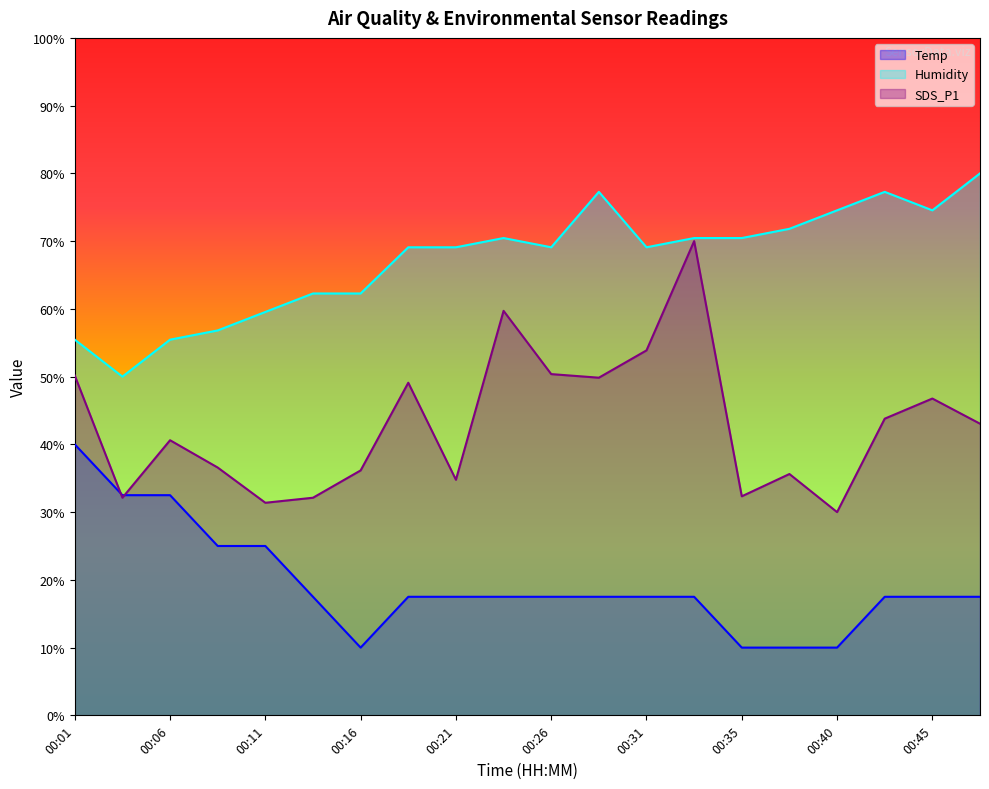

At which category does the chart reach its minimum across all series?

00:16